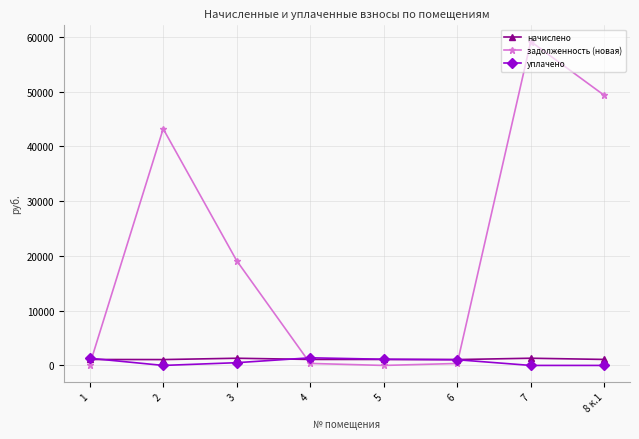

Which series has the largest total across all categories?

задолженность (новая)